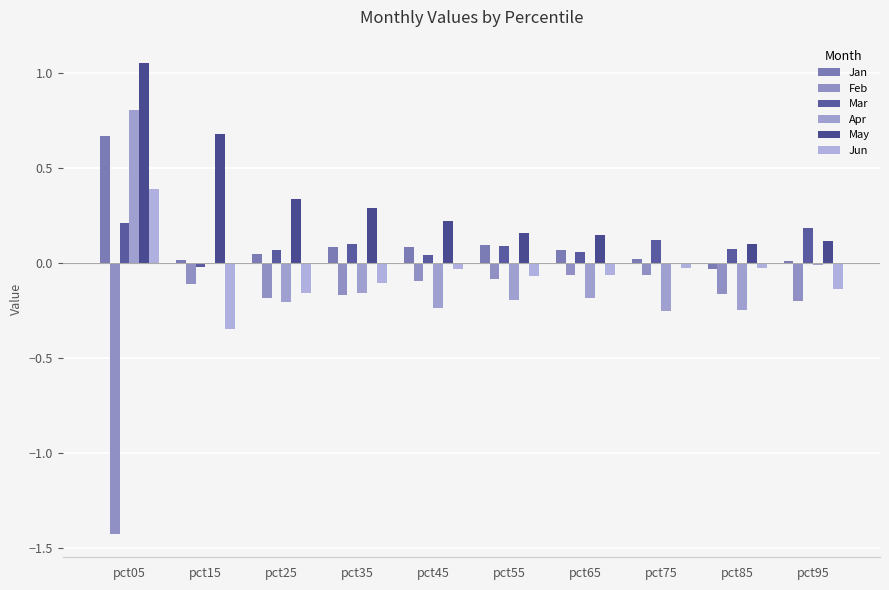

How many values in the May series exceed 0?

9